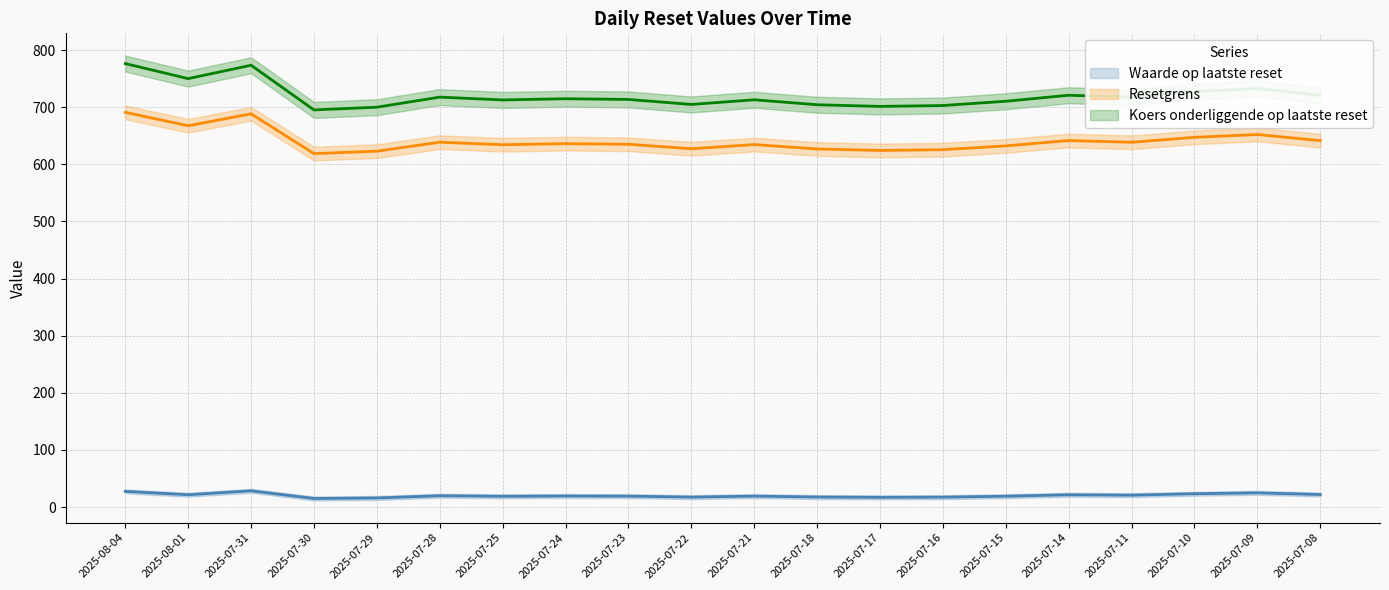

Rank the categories by Resetgrens value from highest to lowest.

2025-08-04, 2025-07-31, 2025-08-01, 2025-07-09, 2025-07-10, 2025-07-14, 2025-07-08, 2025-07-28, 2025-07-11, 2025-07-24, 2025-07-23, 2025-07-21, 2025-07-25, 2025-07-15, 2025-07-22, 2025-07-18, 2025-07-16, 2025-07-17, 2025-07-29, 2025-07-30